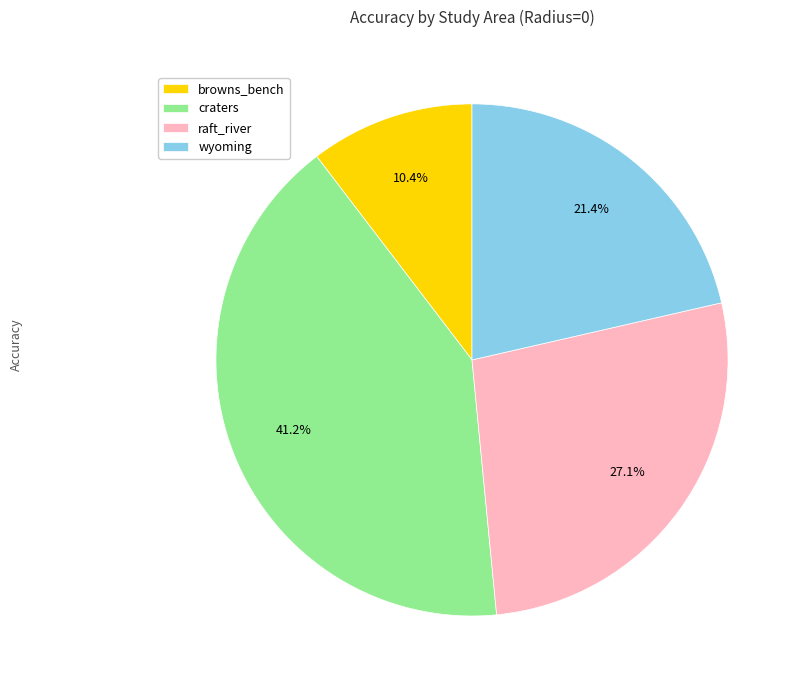

How many segments does this pie chart have?

4